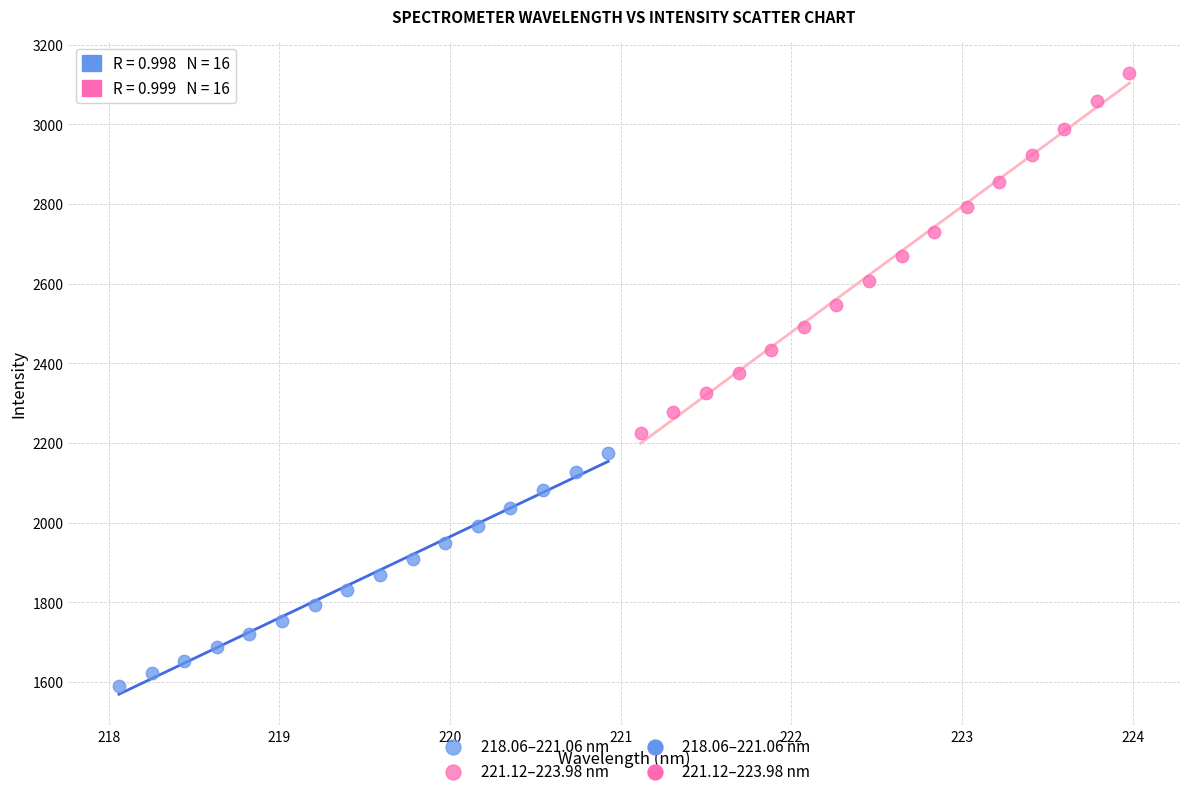

Which series contains the lowest Y value?

218.06–221.06 nm